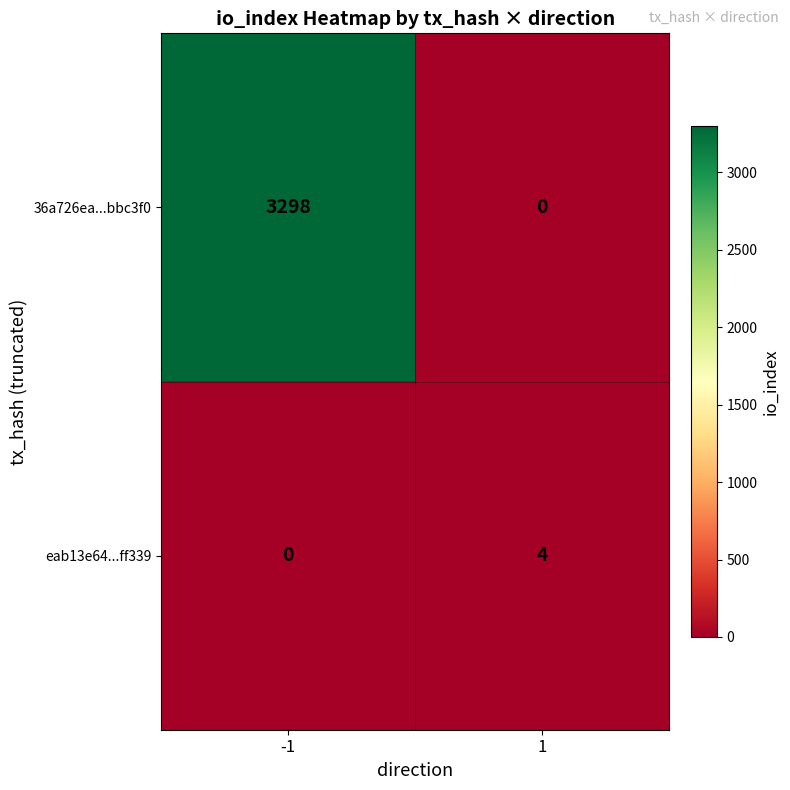

List the series in order of their peak value, highest first.

36a726ea...bbc3f0, eab13e64...ff339